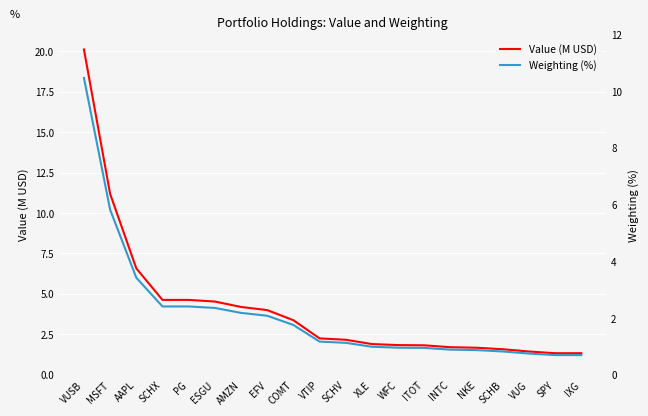

What value does the Weighting (%) series have at XLE?

1.0